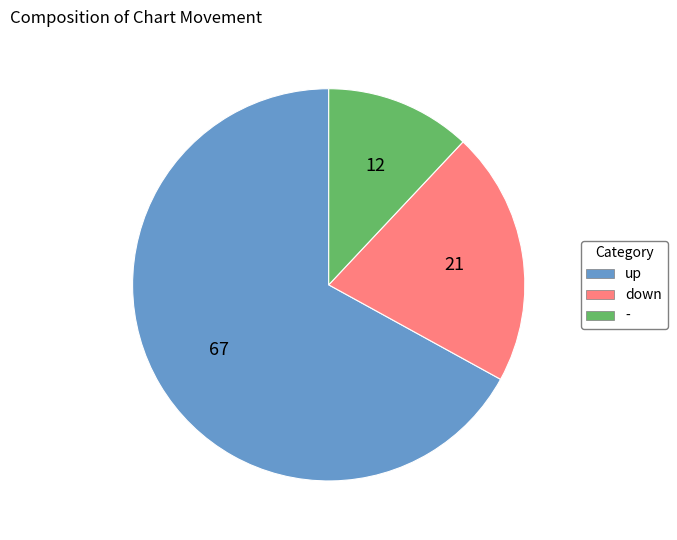

Rank the categories by value from lowest to highest.

-, down, up